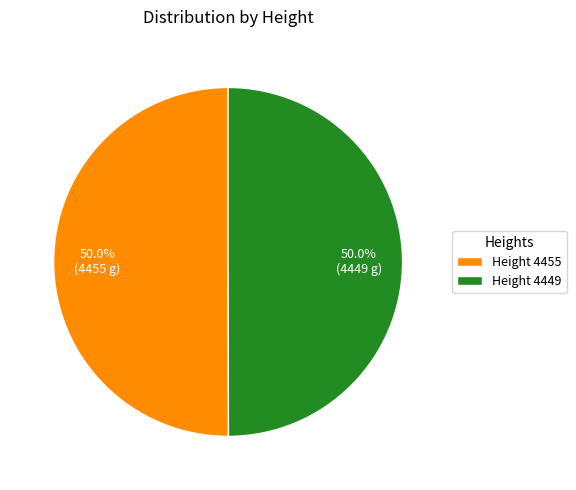

How much of the chart is everything except Height 4449?

50.0%